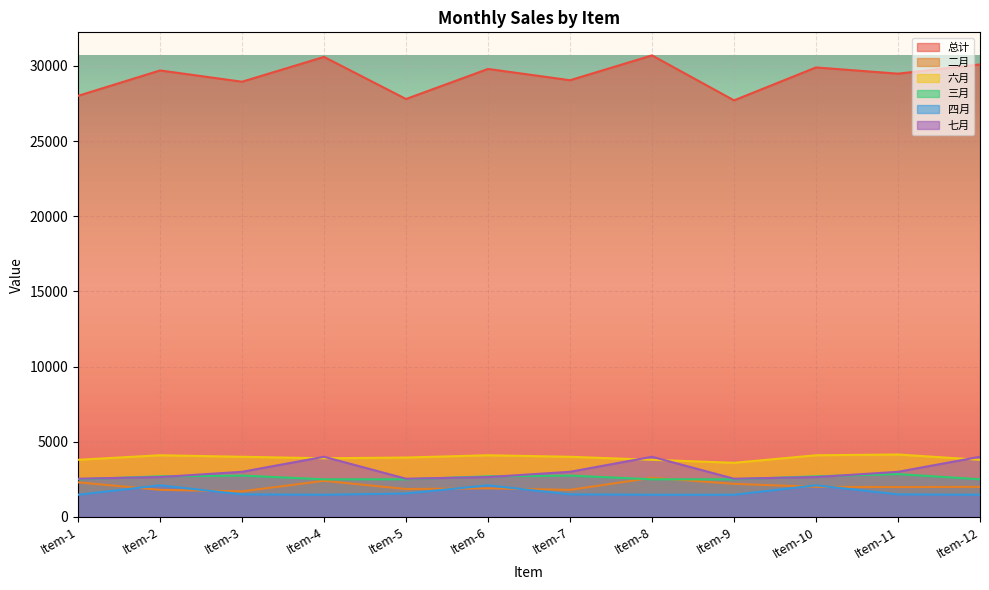

The value of 六月 at Item-9 is 5292. True or false?

False